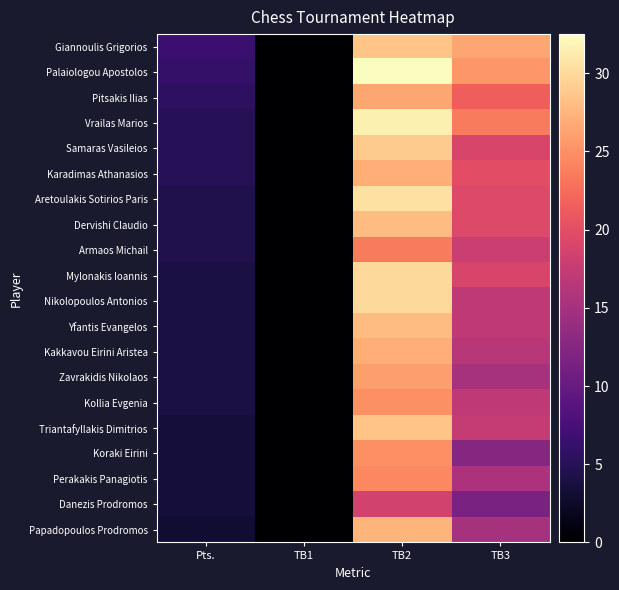

Between Pts. and TB3, which series saw the biggest shift?

Giannoulis Grigorios